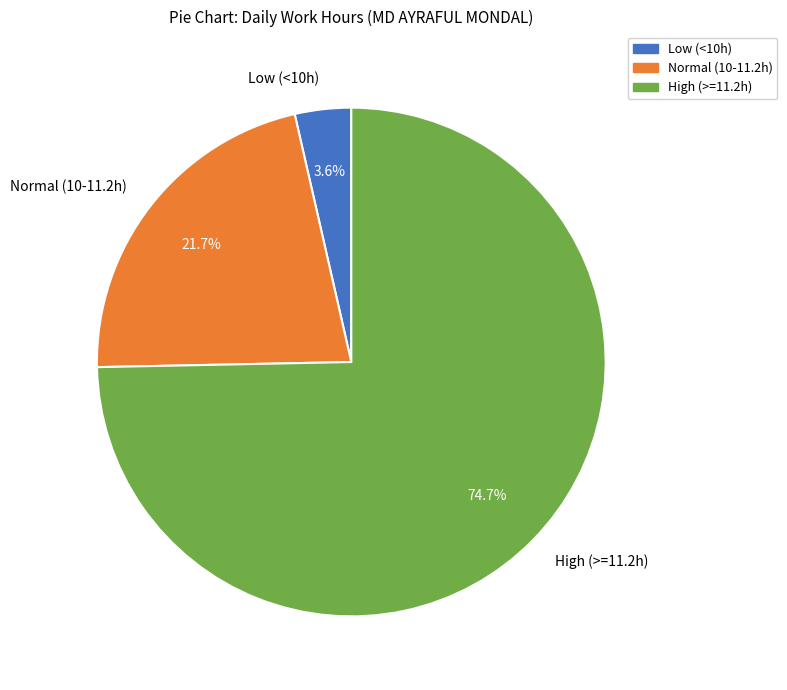

To the nearest percent, what is the difference between the largest and smallest slice percentages?

71%